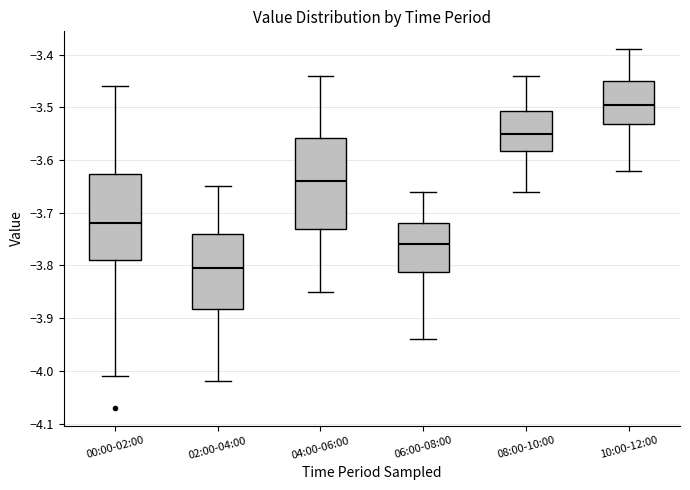

Which box's median line is the lowest?

02:00-04:00